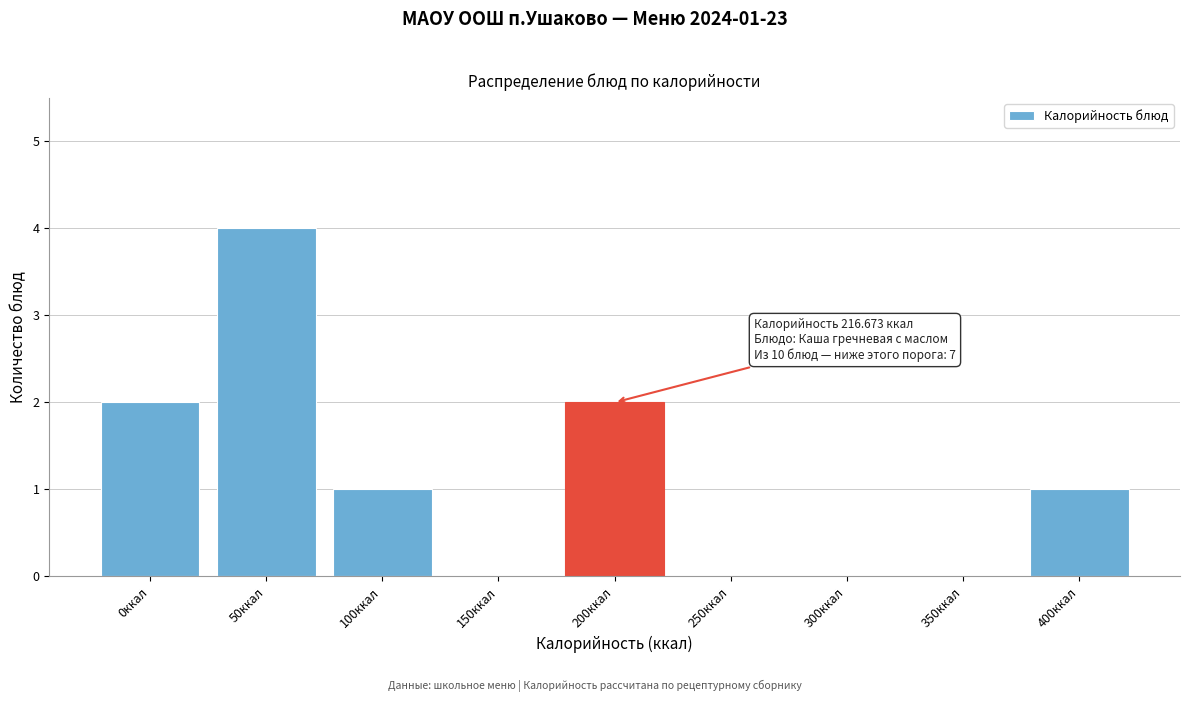

Reading left to right, list all the values displayed in this chart.

0ккал=2	50ккал=4	100ккал=1	150ккал=0	200ккал=2	250ккал=0	300ккал=0	350ккал=0	400ккал=1